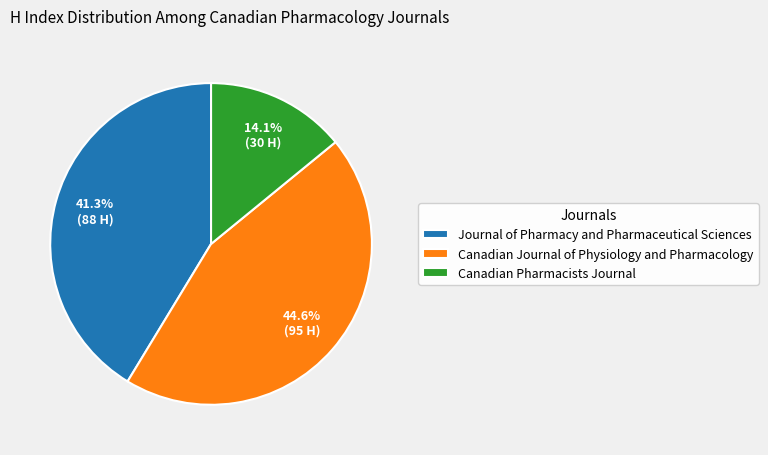

To the nearest percent, what is the combined percentage of Journal of Pharmacy and Pharmaceutical Sciences and Canadian Journal of Physiology and Pharmacology?

86%